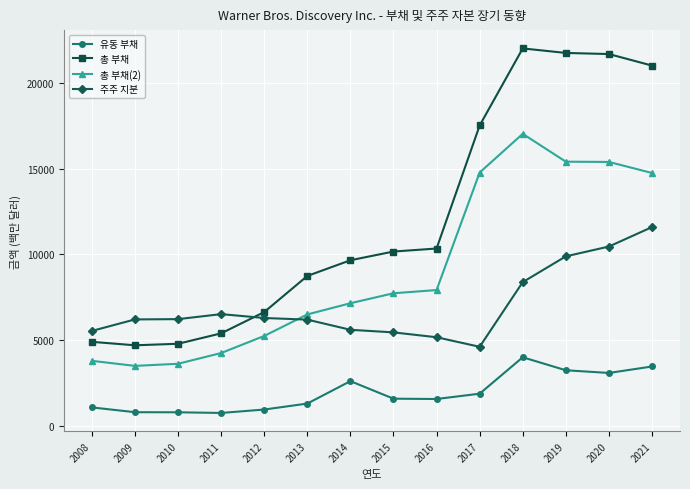

How many categories are shown in the chart?

14